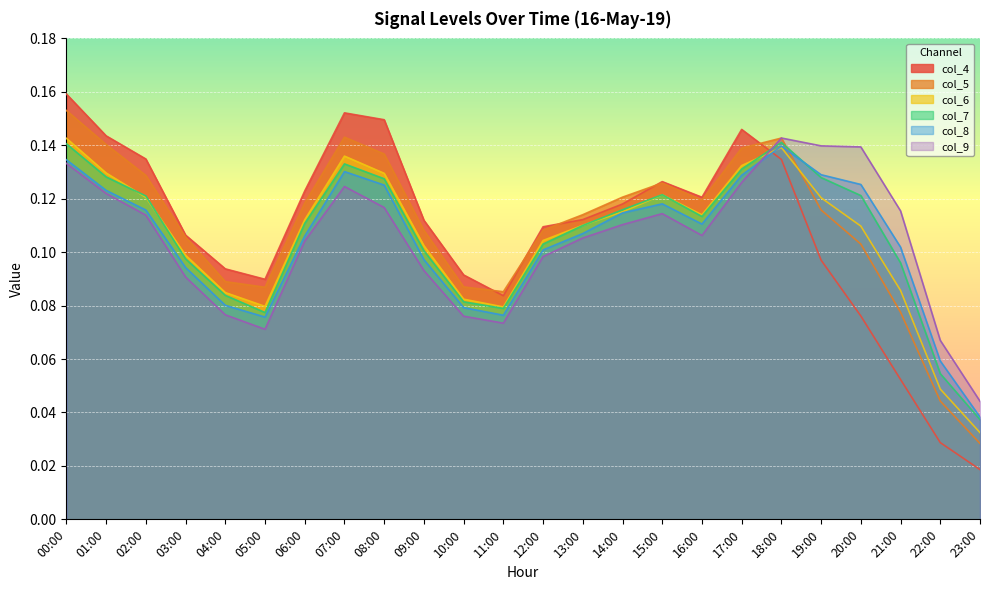

Rank the series at 11:00 from lowest to highest value.

col_9, col_8, col_7, col_6, col_4, col_5